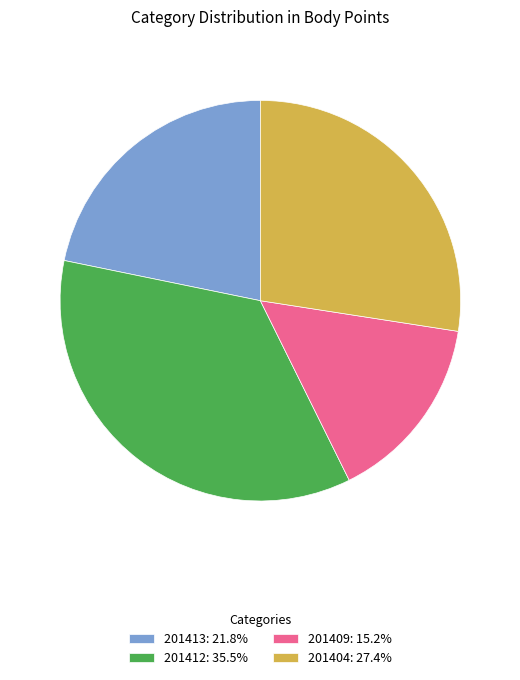

The 201413 slice represents 22% of the pie. True or false?

True